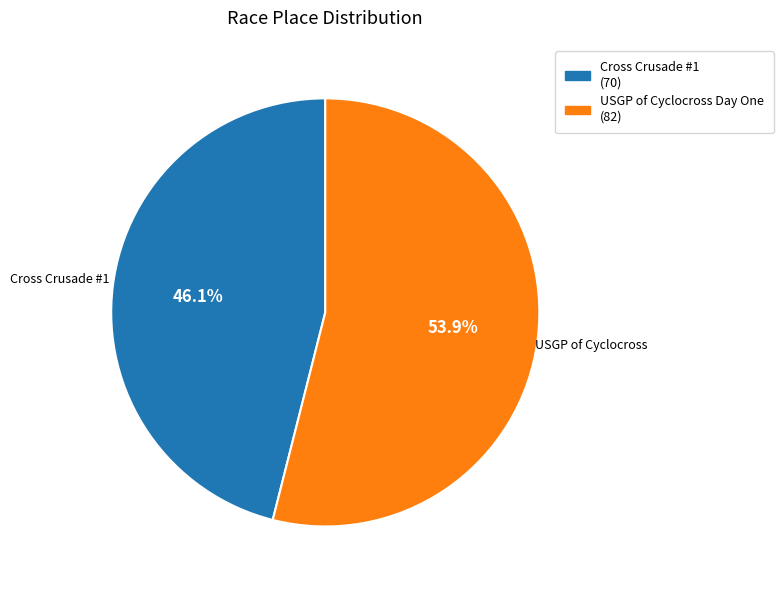

Rank the categories by value from highest to lowest.

USGP of Cyclocross Day One, Cross Crusade #1